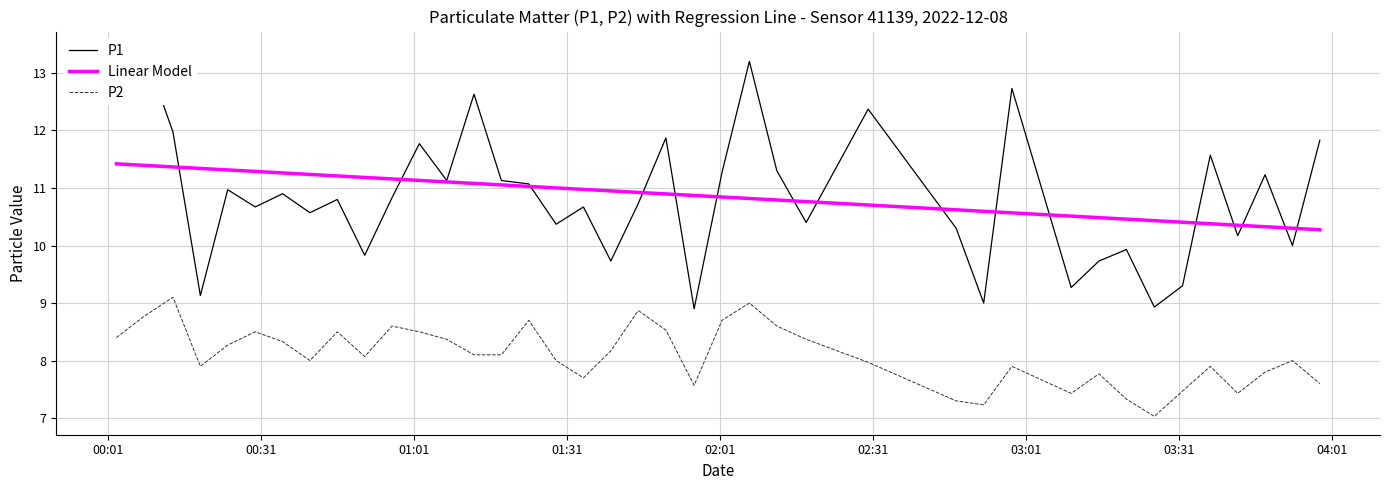

What is the maximum value for Linear Model?

11.4